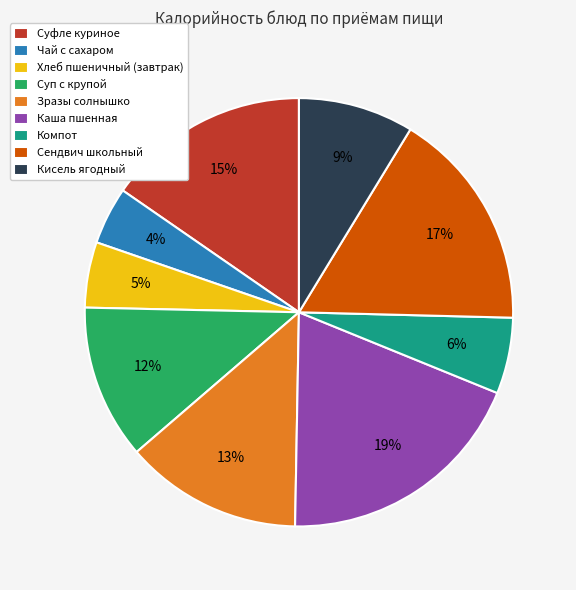

Rank the categories by value from highest to lowest.

Каша пшенная, Сендвич школьный, Суфле куриное, Зразы солнышко, Суп с крупой, Кисель ягодный, Компот, Хлеб пшеничный (завтрак), Чай с сахаром